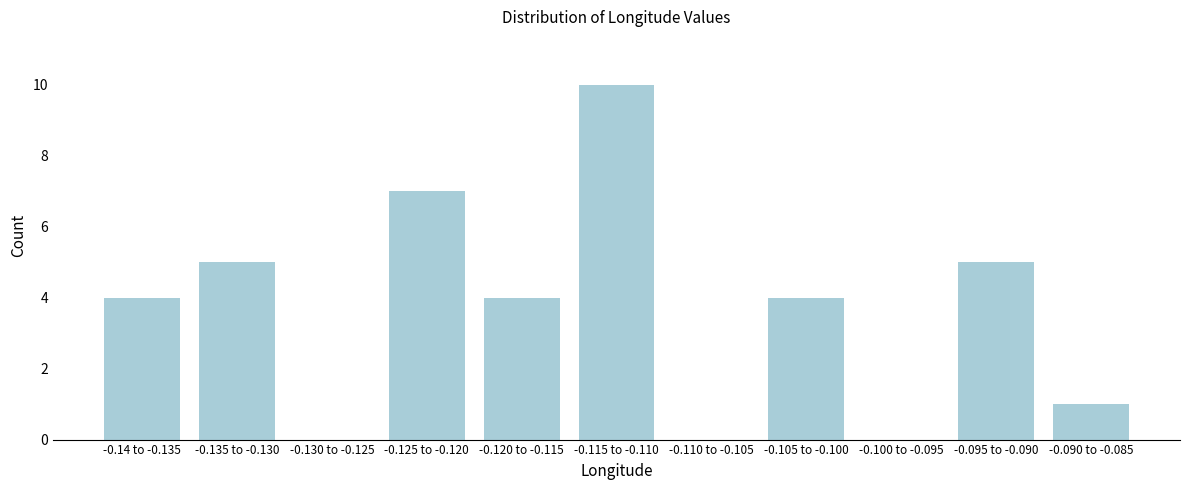

Reading left to right, what are all the values shown in this chart?

-0.14 to -0.135=4	-0.135 to -0.130=5	-0.130 to -0.125=0	-0.125 to -0.120=7	-0.120 to -0.115=4	-0.115 to -0.110=10	-0.110 to -0.105=0	-0.105 to -0.100=4	-0.100 to -0.095=0	-0.095 to -0.090=5	-0.090 to -0.085=1